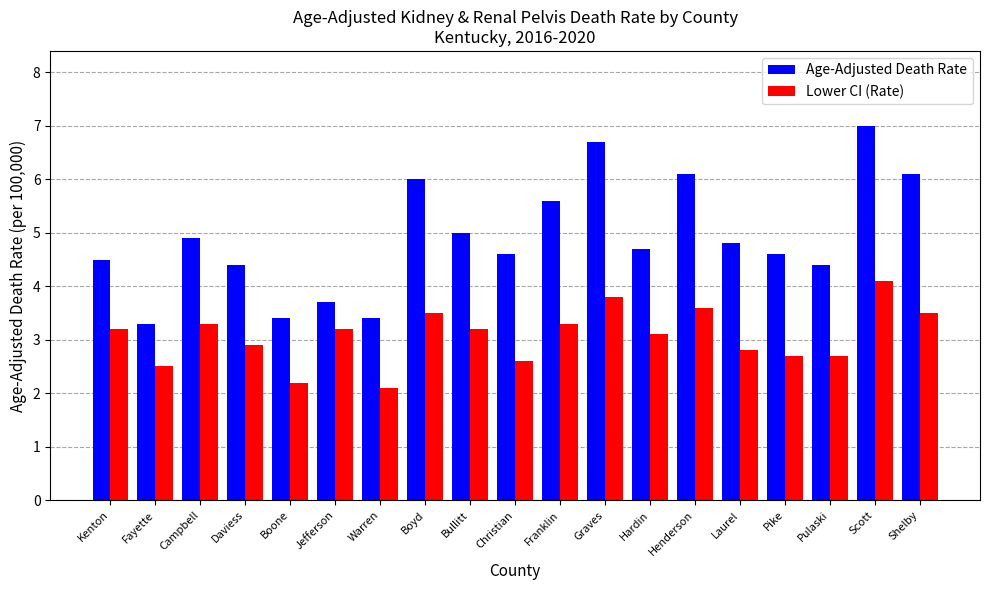

Is it true that Lower CI (Rate) equals 3.1 at Hardin?

True